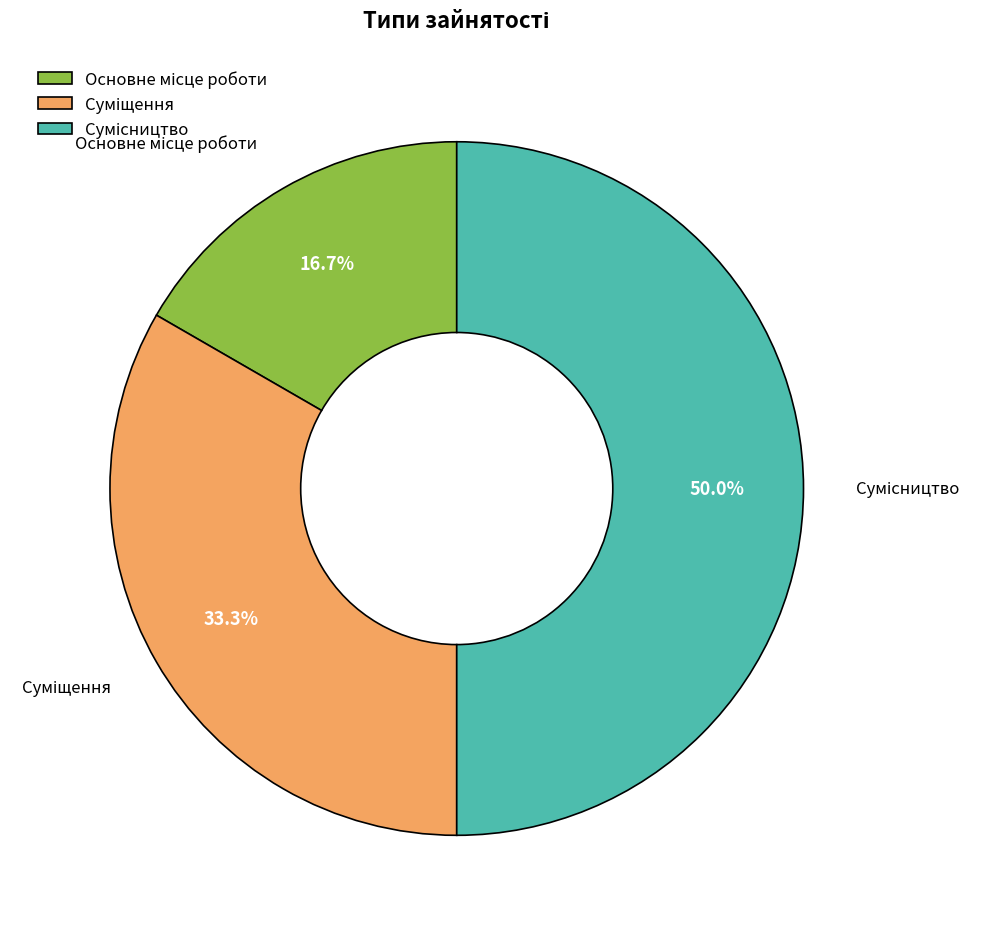

Is Основне місце роботи the majority of the pie?

No